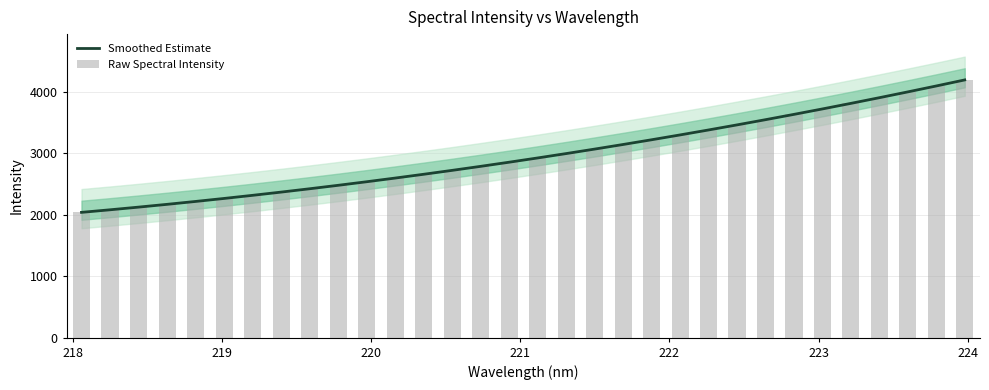

What is the label of the 31st bar from the right?

218